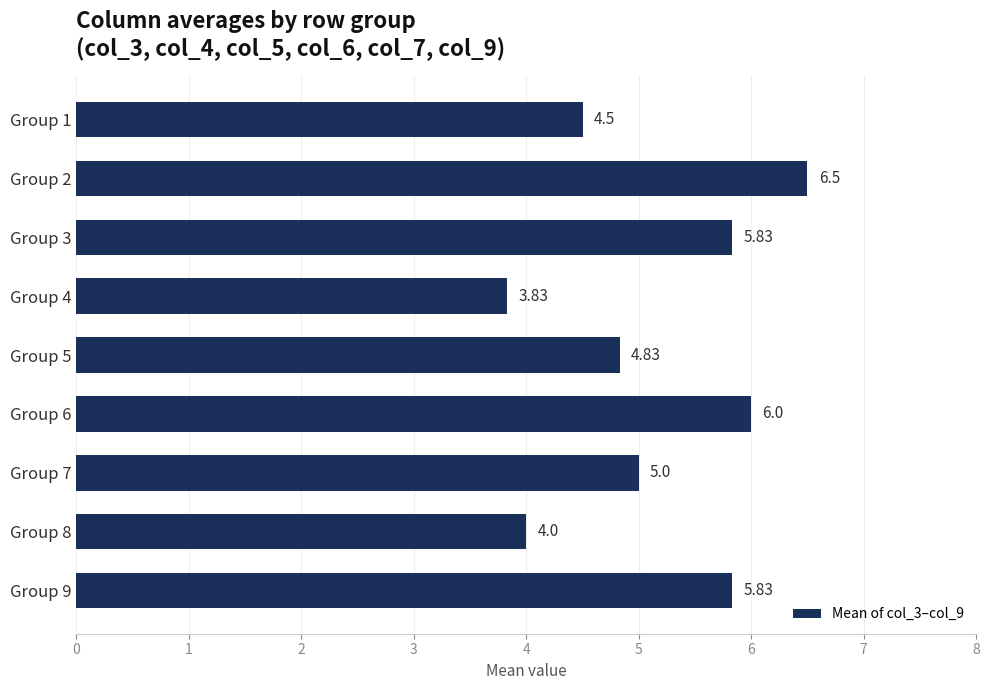

What is the difference between the maximum and minimum values?

2.7